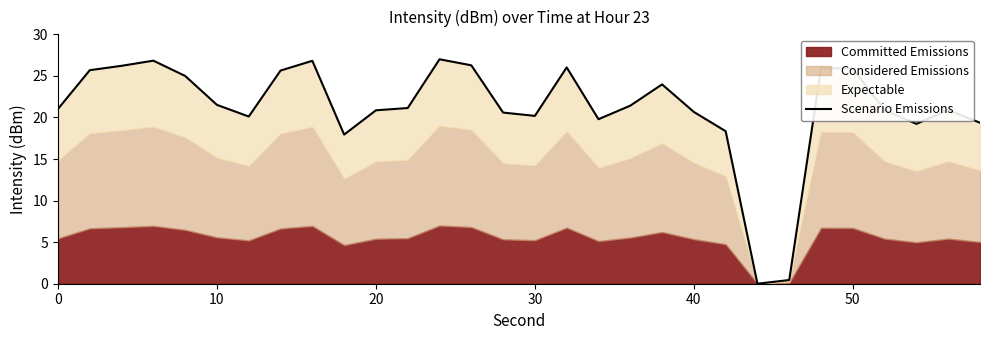

How many categories are shown in the chart?

30